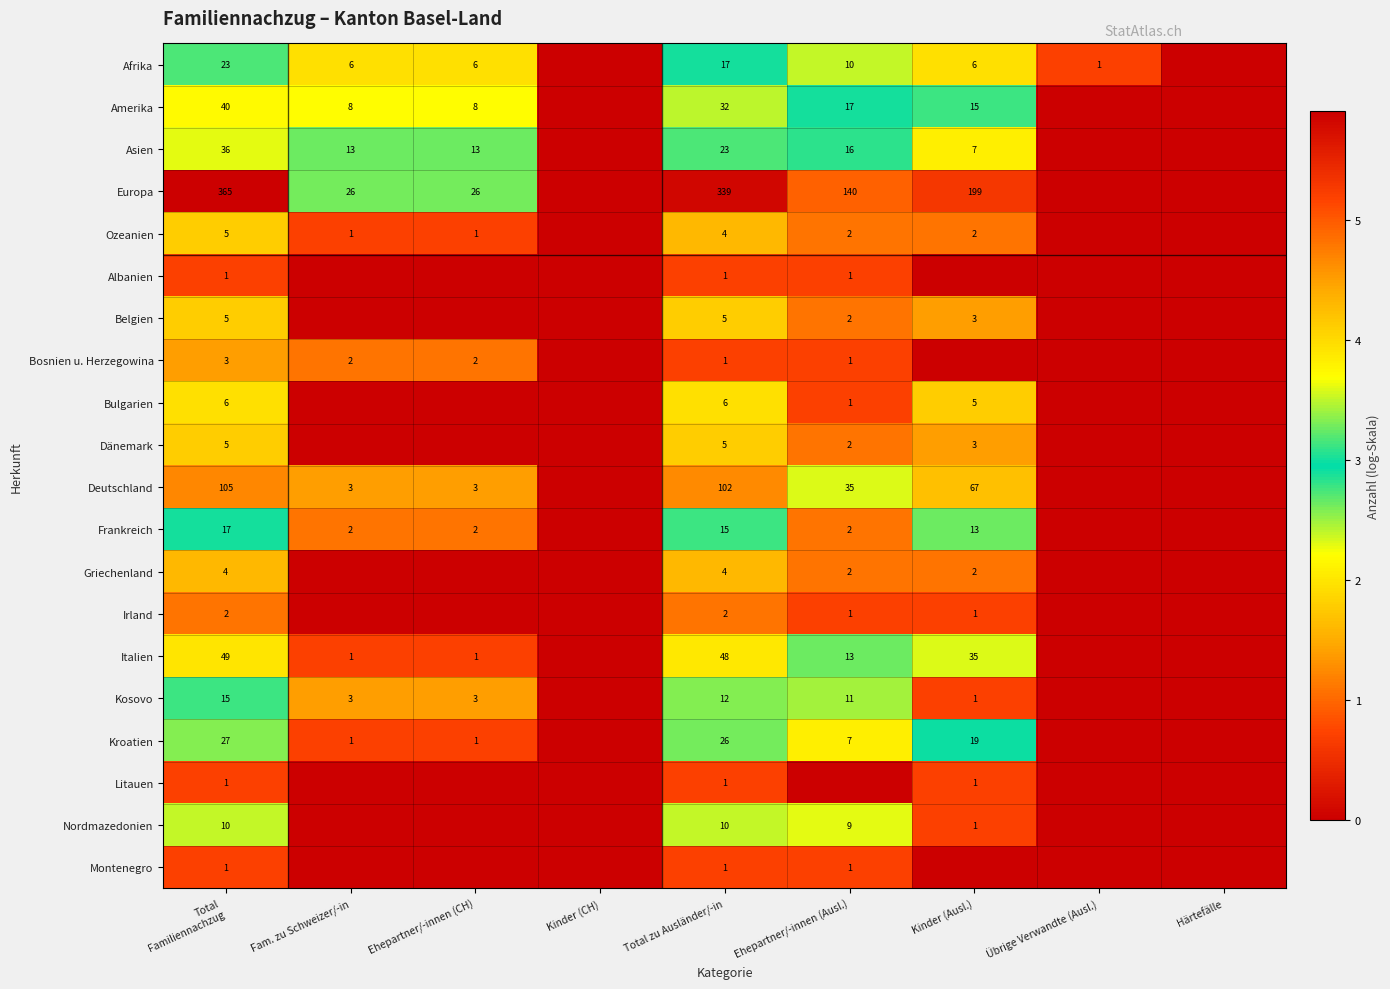

Is it true that Dänemark equals 3 at Kinder (Ausl.)?

True